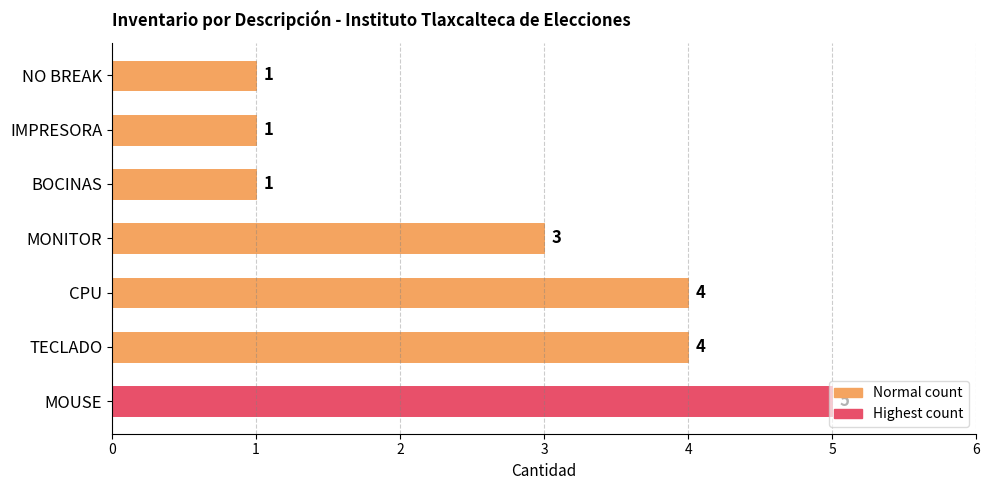

What is the greatest value displayed?

5